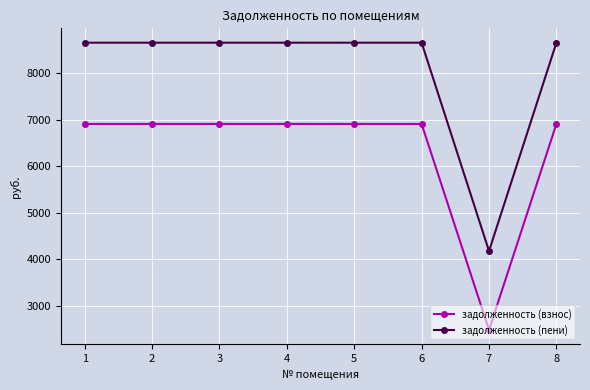

Which series changed the most between 6 and 7?

задолженность (пени)